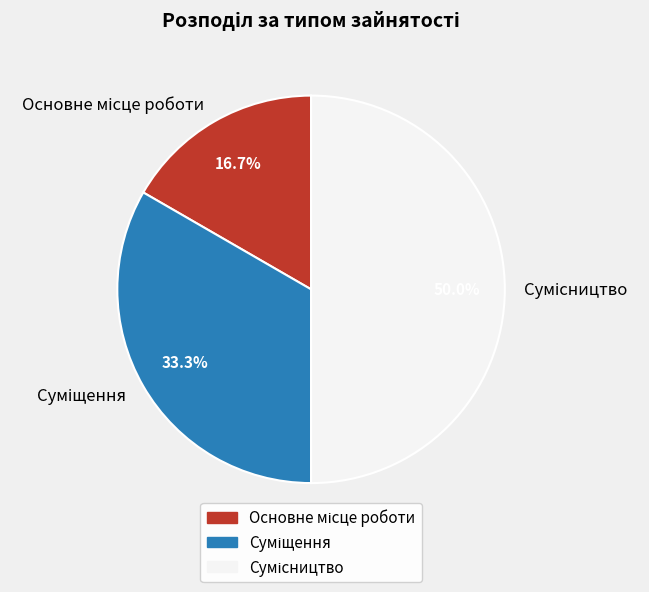

How many segments does this pie chart have?

3